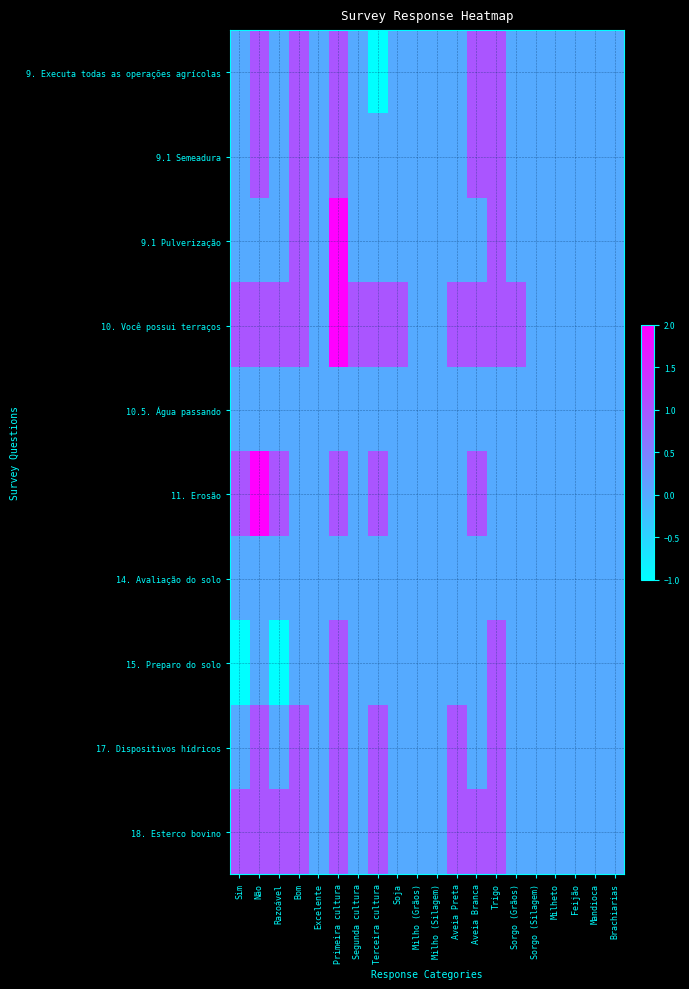

At which category is the sum across all series the highest?

Primeira cultura